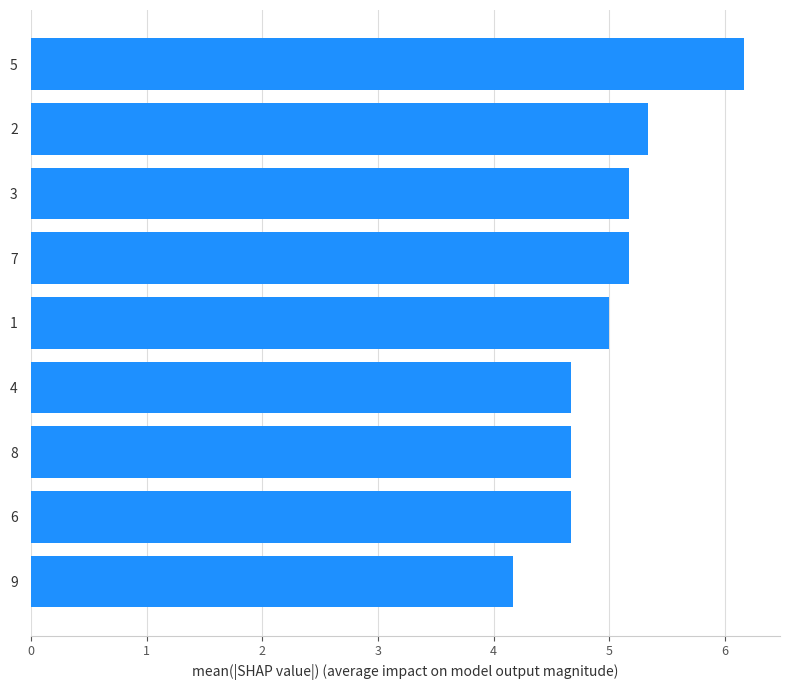

True or false: the data shows 8.2 at 4.

False